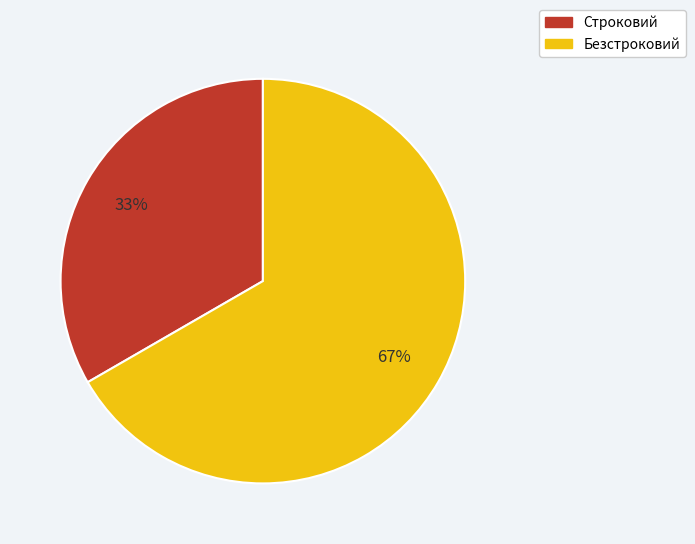

Do Строковий and Безстроковий together represent more than half of the pie?

Yes